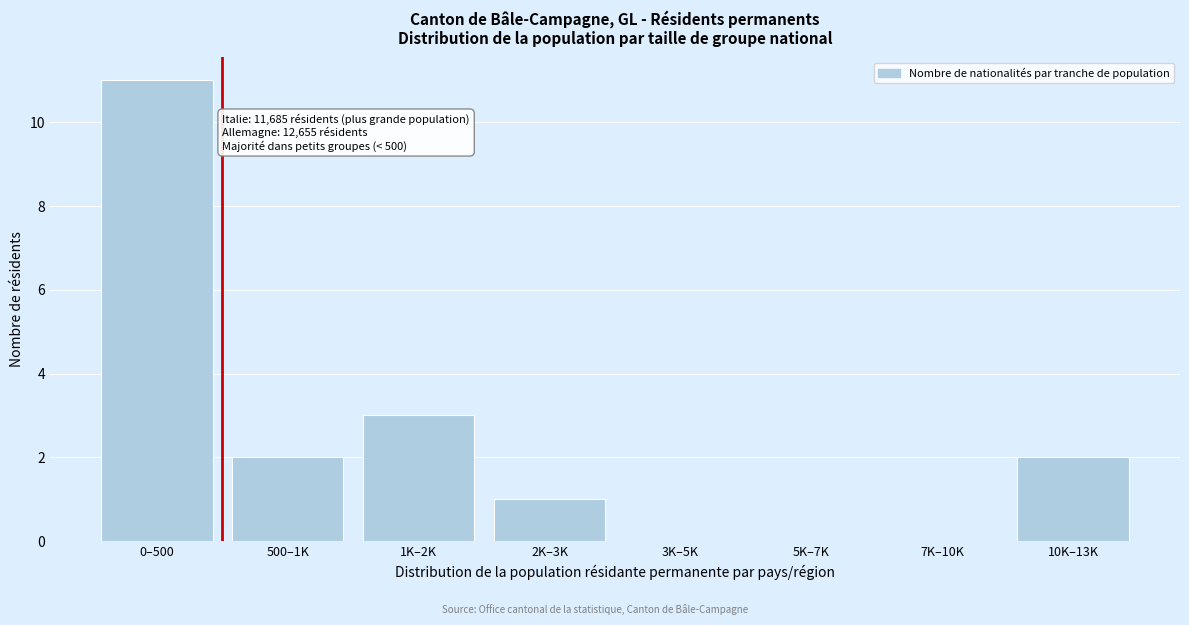

Reading right to left, transcribe all the data shown in this chart.

10K–13K=2	7K–10K=0	5K–7K=0	3K–5K=0	2K–3K=1	1K–2K=3	500–1K=2	0–500=11